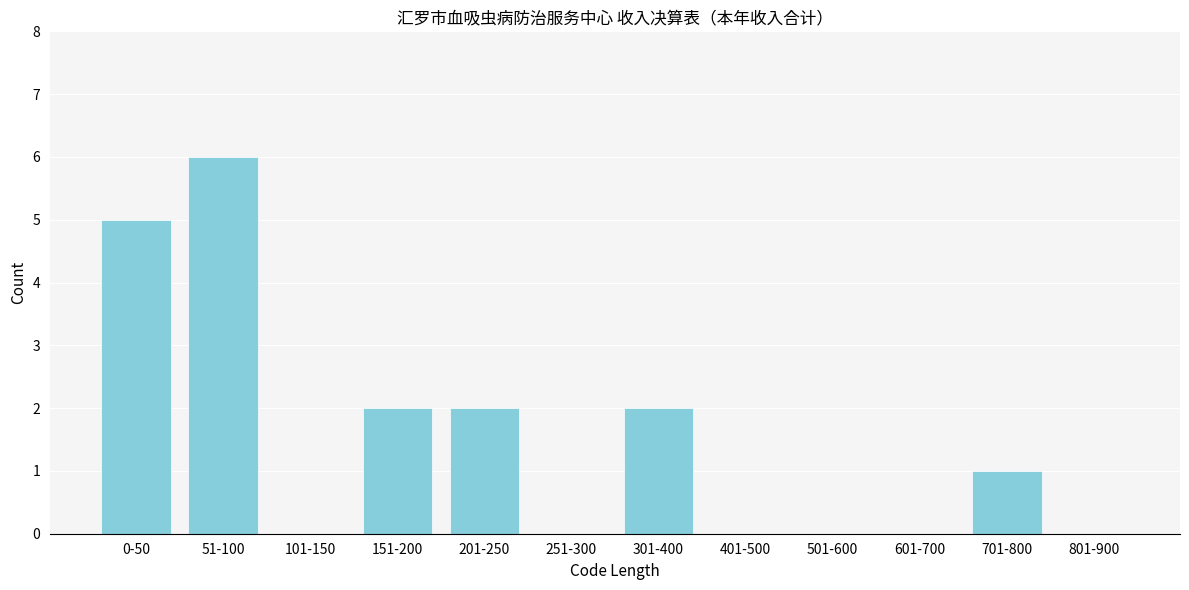

Reading left to right, what are all the values shown in this chart?

0-50=5	51-100=6	101-150=0	151-200=2	201-250=2	251-300=0	301-400=2	401-500=0	501-600=0	601-700=0	701-800=1	801-900=0